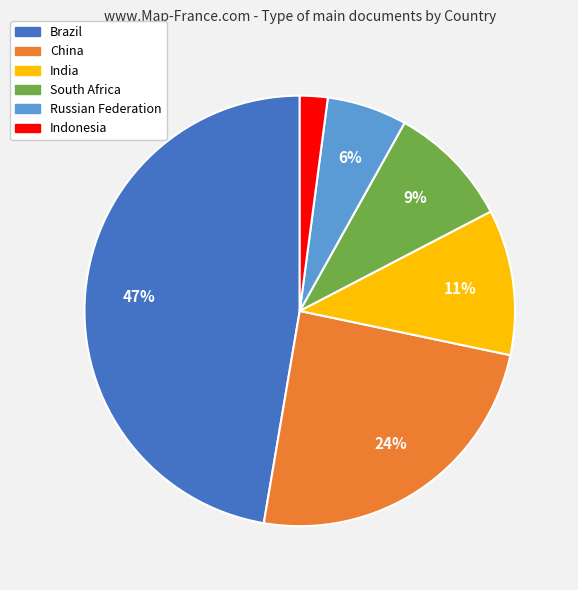

Does any single category account for the majority?

No